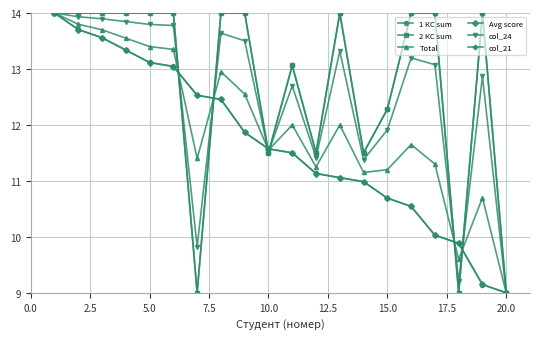

Is this an area chart (filled region under the line)?

No